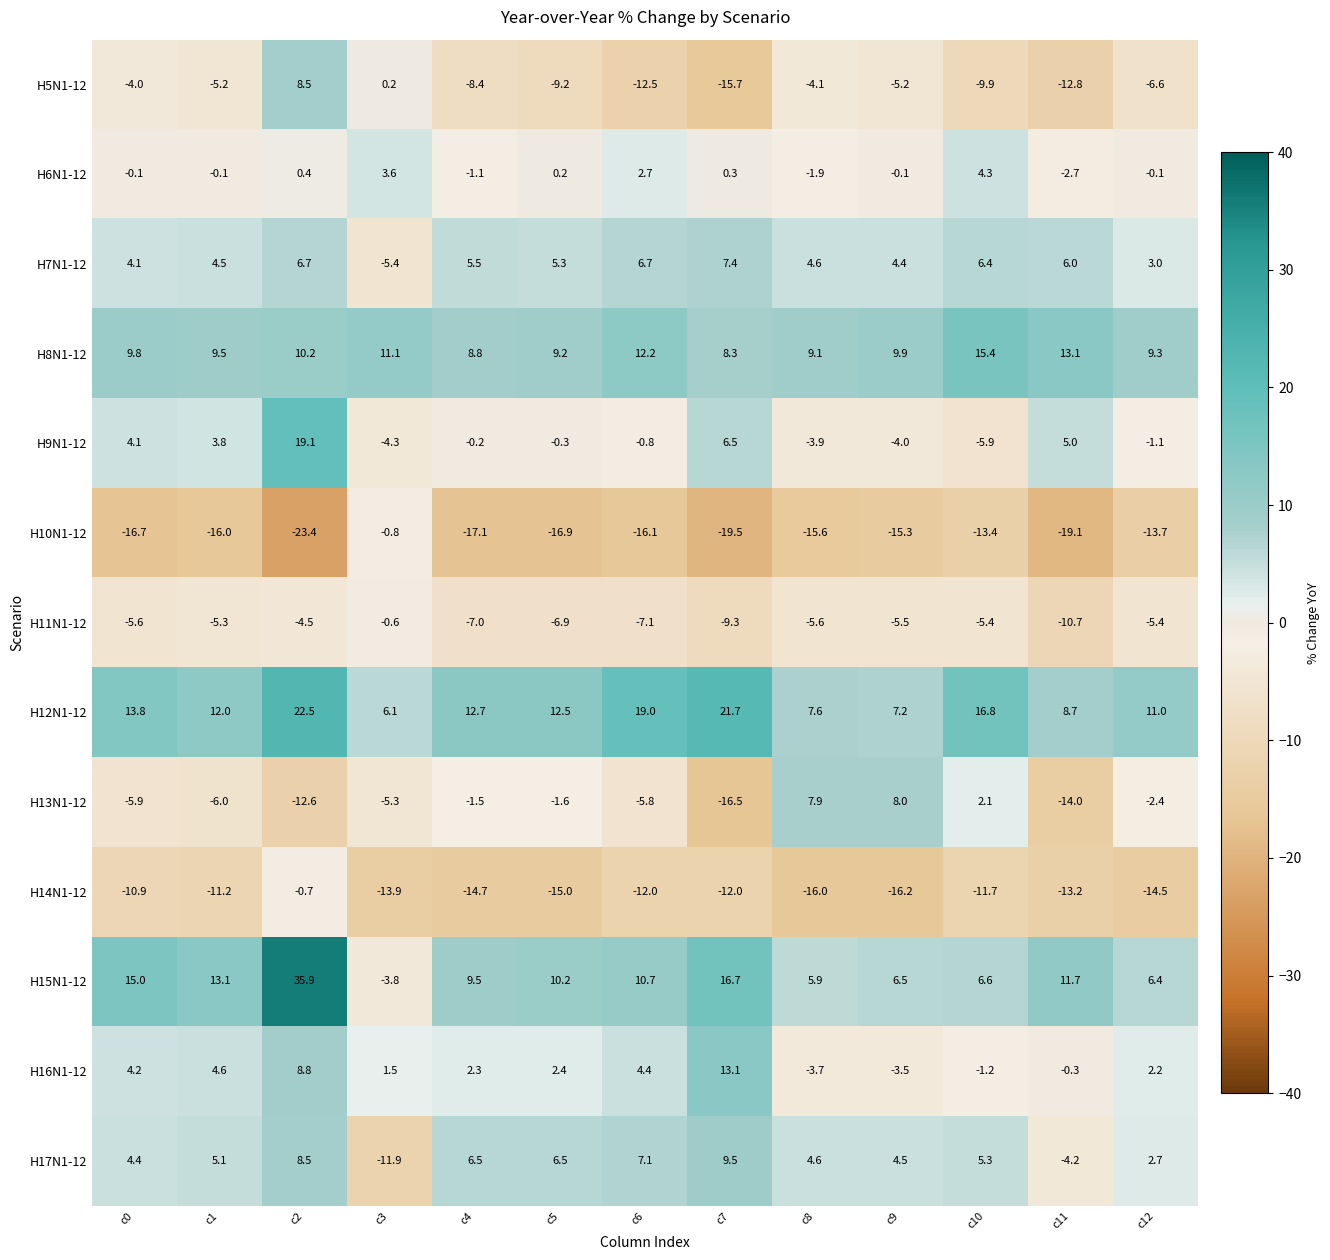

True or false: H9N1-12 has a value of 33.9 at c2.

False